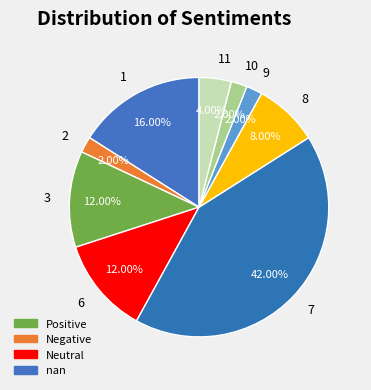

How many segments does this pie chart have?

9